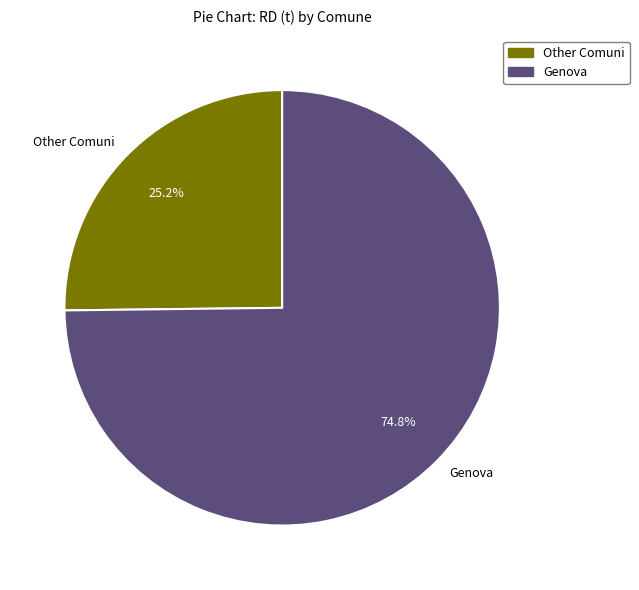

Does any single category account for the majority?

Yes